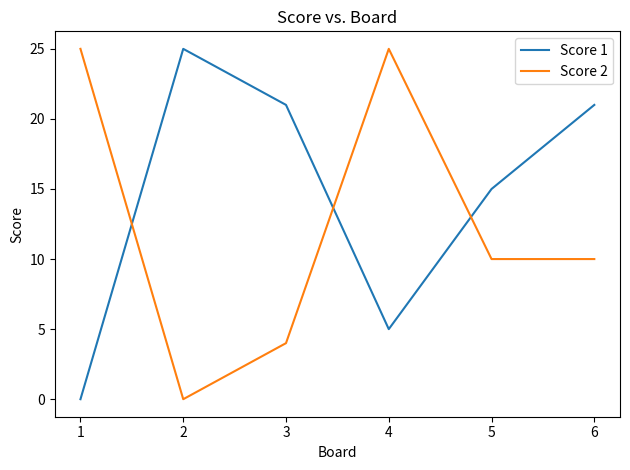

What is the maximum value shown in the chart?

25